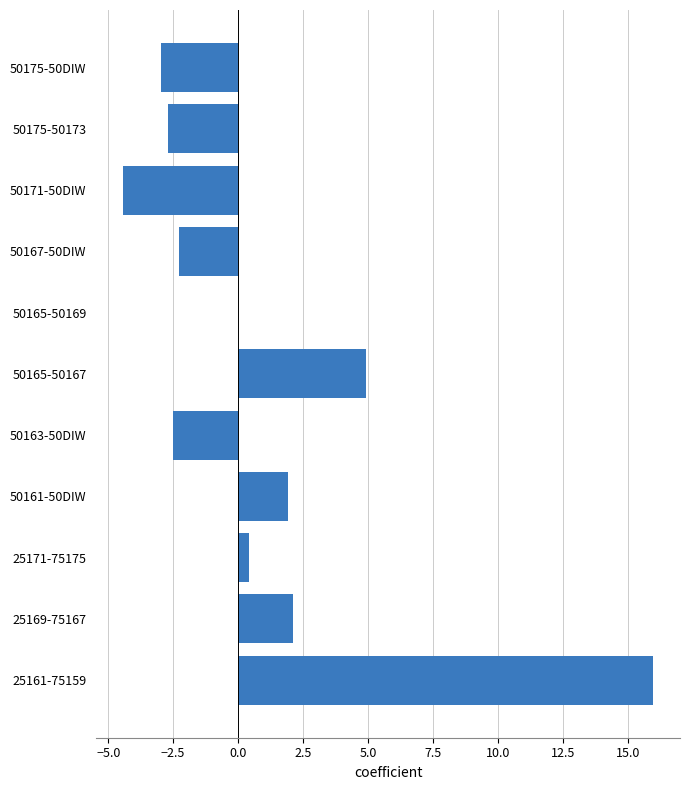

Reading bottom to top, list all the values displayed in this chart.

25161-75159=16.0	25169-75167=2.1	25171-75175=0.4	50161-50DIW=1.9	50163-50DIW=-2.5	50165-50167=4.9	50165-50169=0.0	50167-50DIW=-2.3	50171-50DIW=-4.4	50175-50173=-2.7	50175-50DIW=-3.0